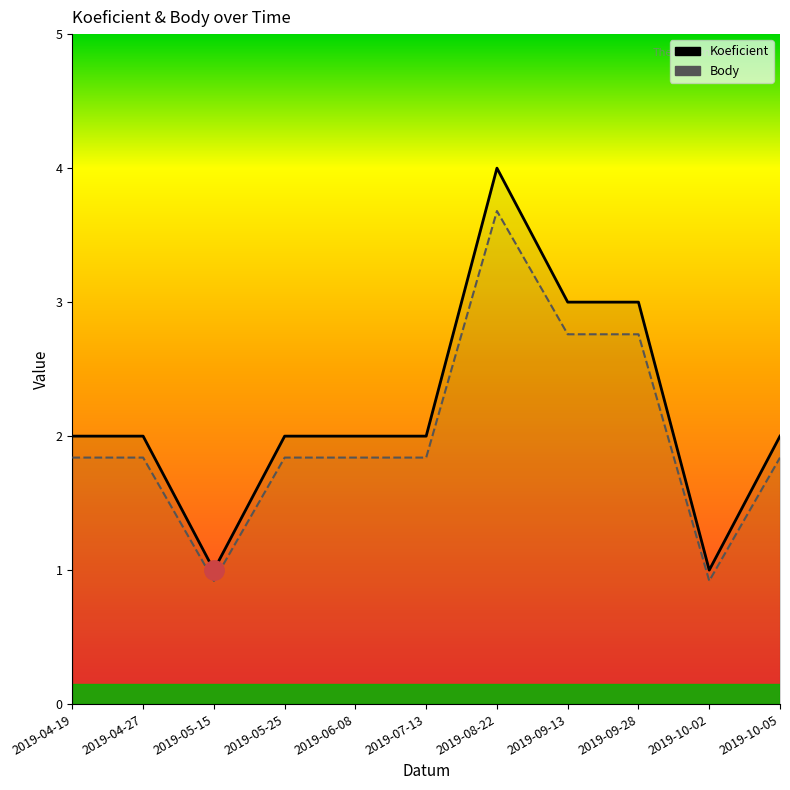

List the series in order of their overall mean, lowest first.

Body, Koeficient